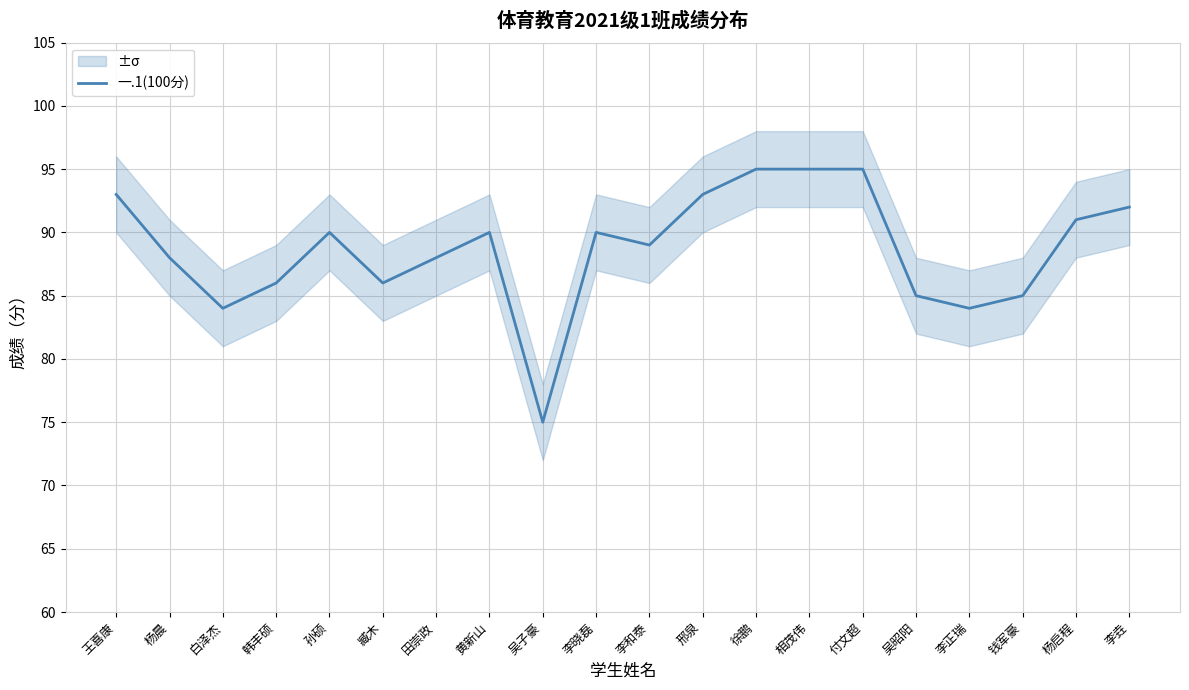

Approximately how many times larger is the value at 相茂伟 compared to 李垚?

1.0